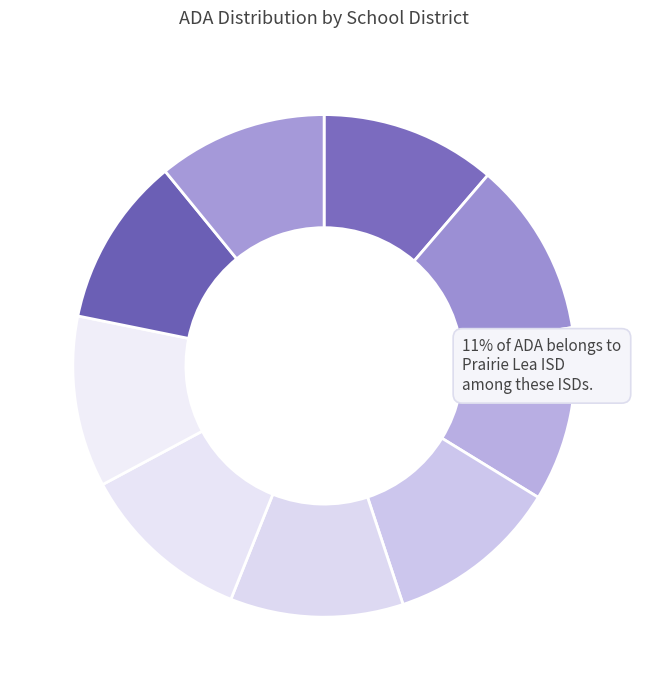

Which category has the biggest portion of the pie?

Prairie Lea ISD